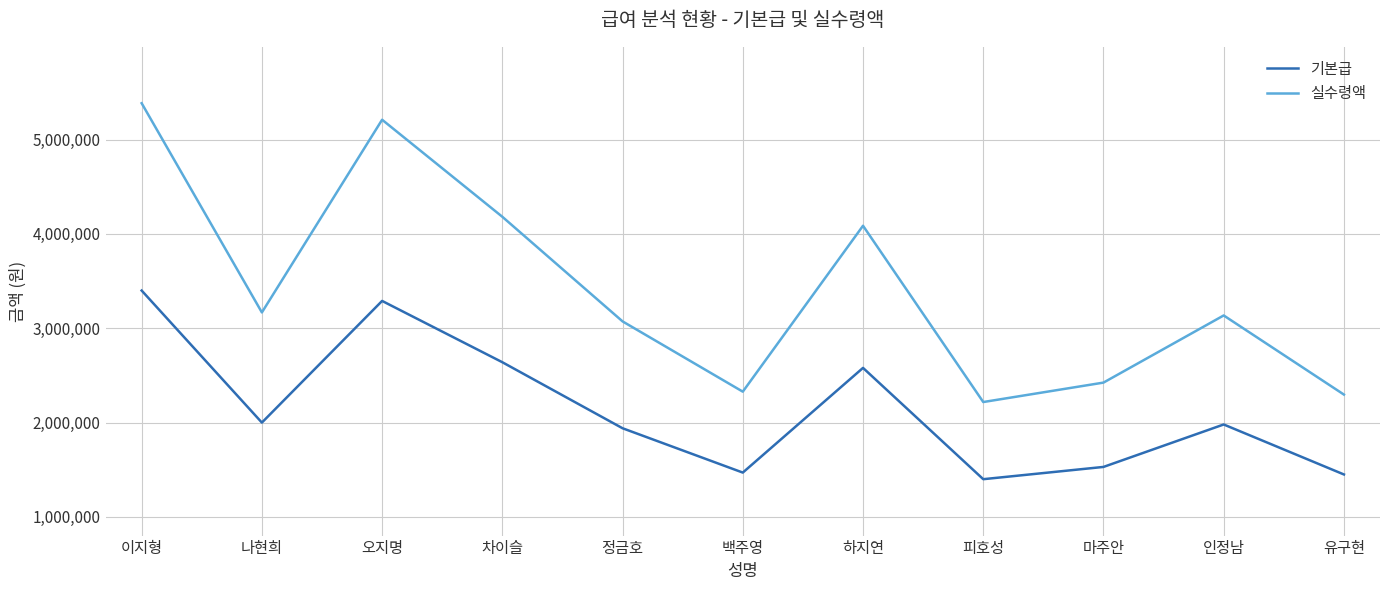

Which series has the widest spread of values?

실수령액